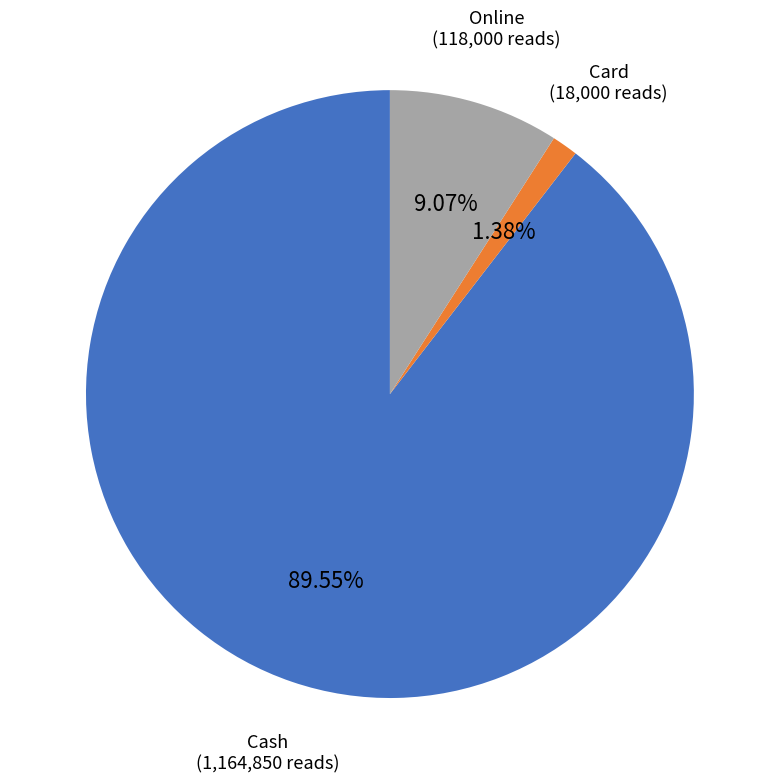

To the nearest percent, what is the difference between the Card and Online slice percentages?

8%